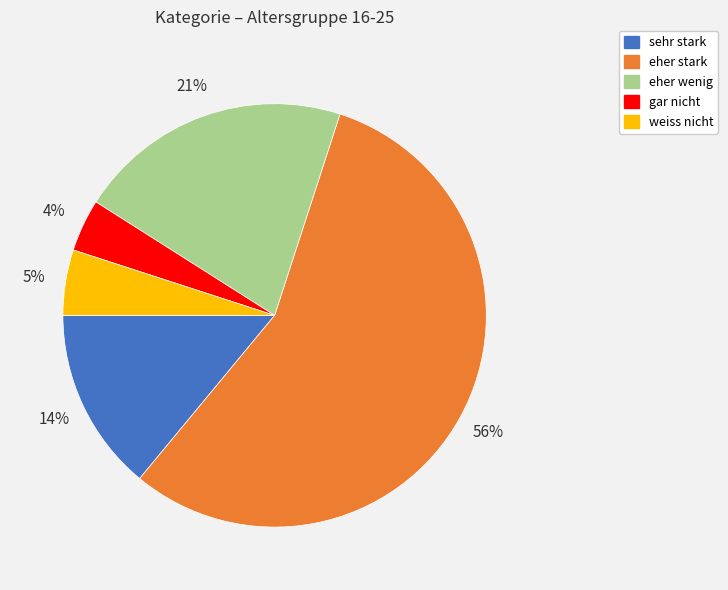

True or false: eher stark accounts for 56% of the total.

True